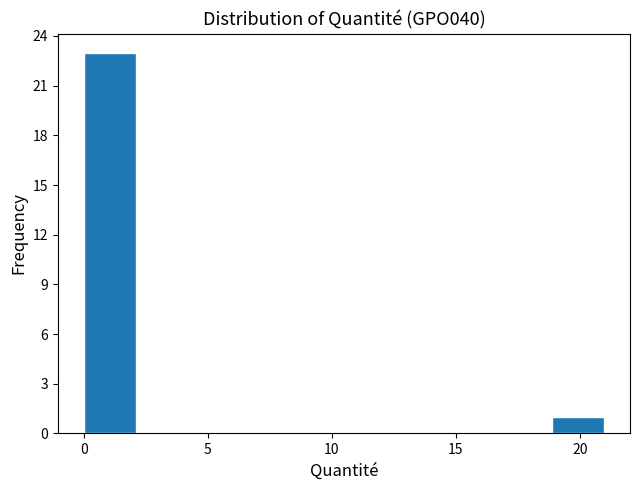

Reading left to right, transcribe this chart: for each bar, give the range it covers on the x-axis and its height. Neither the bar edges nor the heights are printed on the chart, so give them approximately, as read against the axes.

0.0 to 2.0: 23
2.0 to 4.0: 0
4.0 to 6.5: 0
6.5 to 8.5: 0
8.5 to 10.5: 0
10.5 to 12.5: 0
12.5 to 14.5: 0
14.5 to 17.0: 0
17.0 to 19.0: 0
19.0 to 21.0: 1